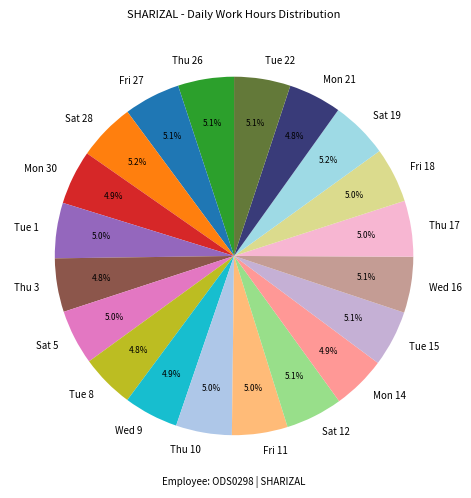

Does Thu 26 account for over 50% of the chart?

No